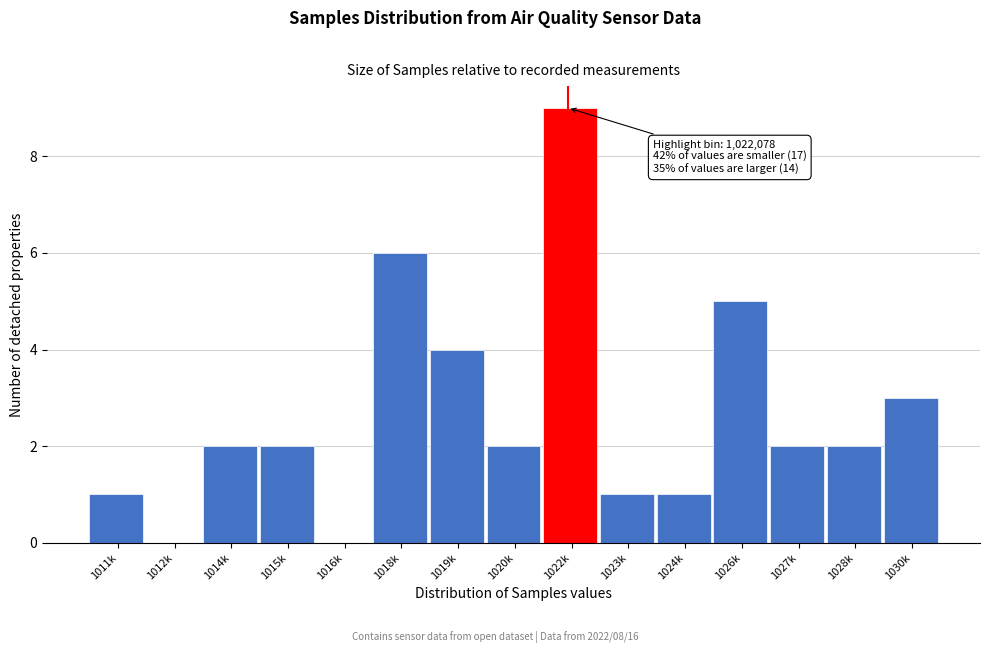

Reading left to right, transcribe all the data shown in this chart.

1011k=1	1012k=0	1014k=2	1015k=2	1016k=0	1018k=6	1019k=4	1020k=2	1022k=9	1023k=1	1024k=1	1026k=5	1027k=2	1028k=2	1030k=3